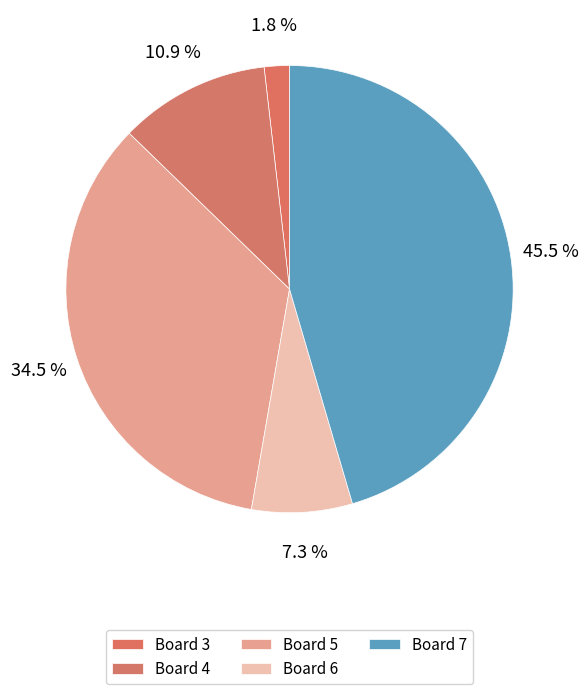

Approximately how many times larger is the value at Board 4 compared to Board 5?

0.3